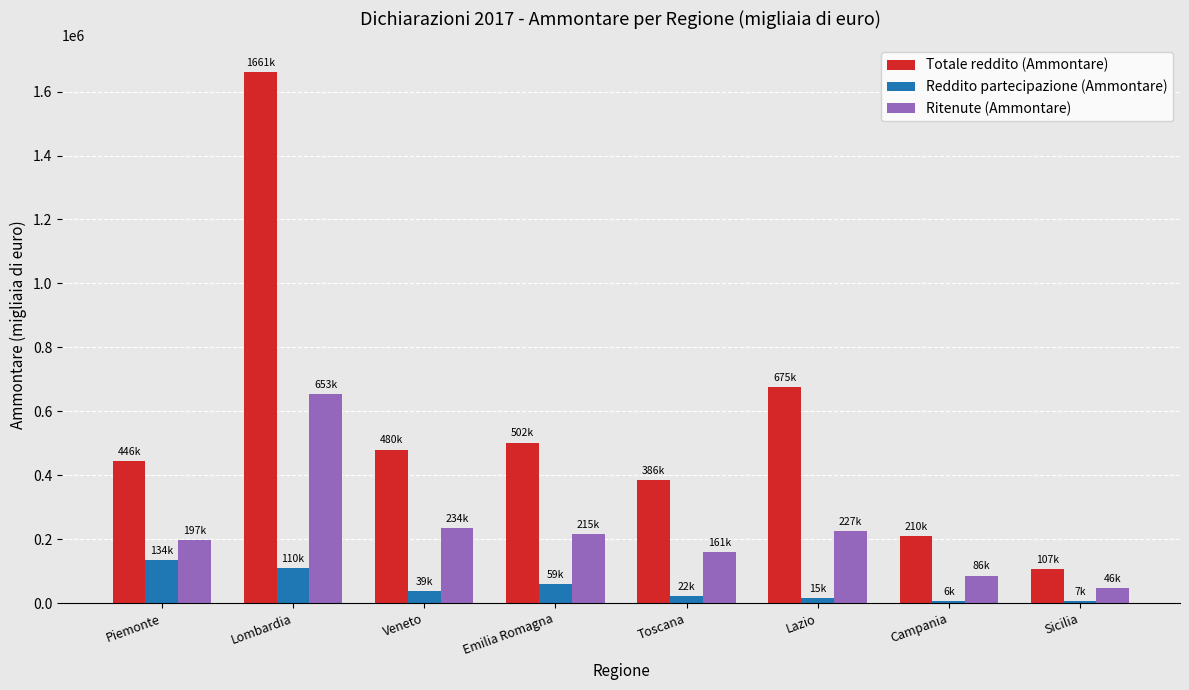

What is the value of the Ritenute (Ammontare) bar at the 5th from the left?

160579